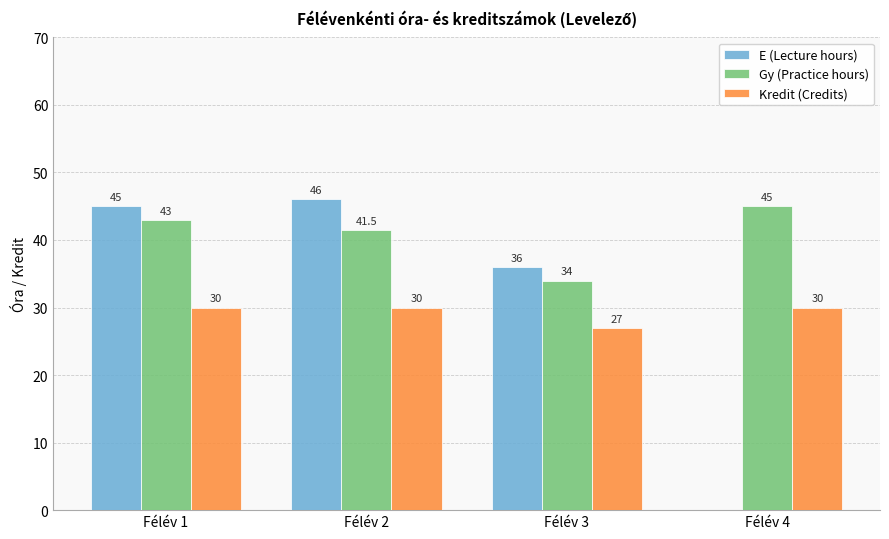

Which category has the highest value in the E (Lecture hours) series?

Félév 2